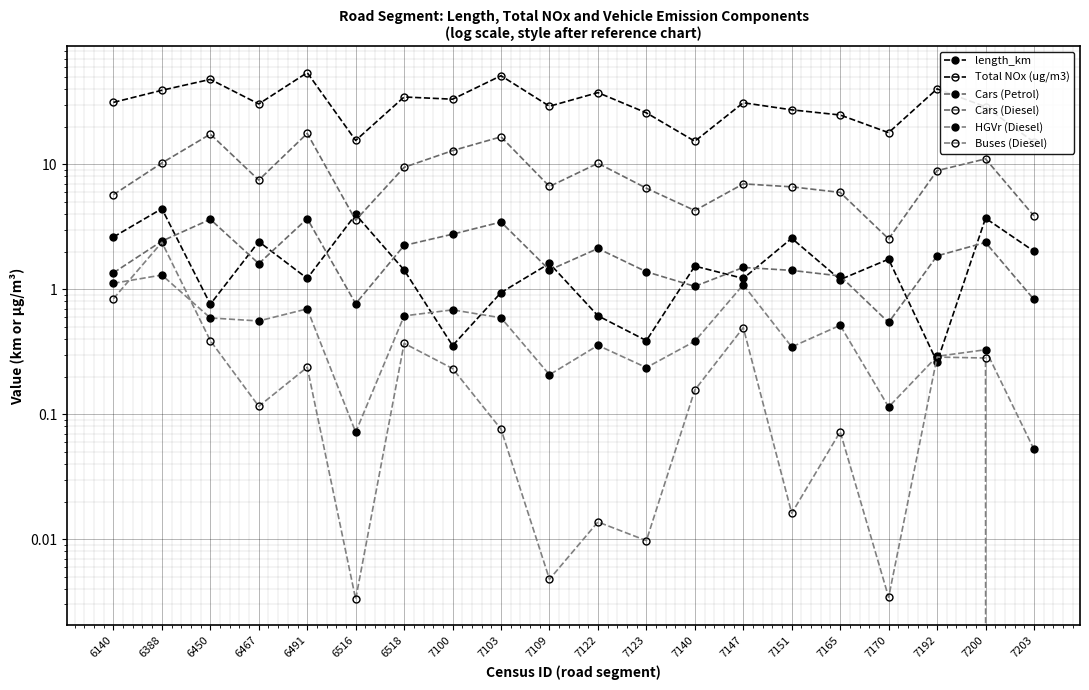

Rank the categories by Total NOx (ug/m3) value from highest to lowest.

6491, 7103, 6450, 7192, 6388, 7122, 6518, 7100, 6140, 7147, 6467, 7109, 7200, 7151, 7123, 7165, 7170, 6516, 7140, 7203